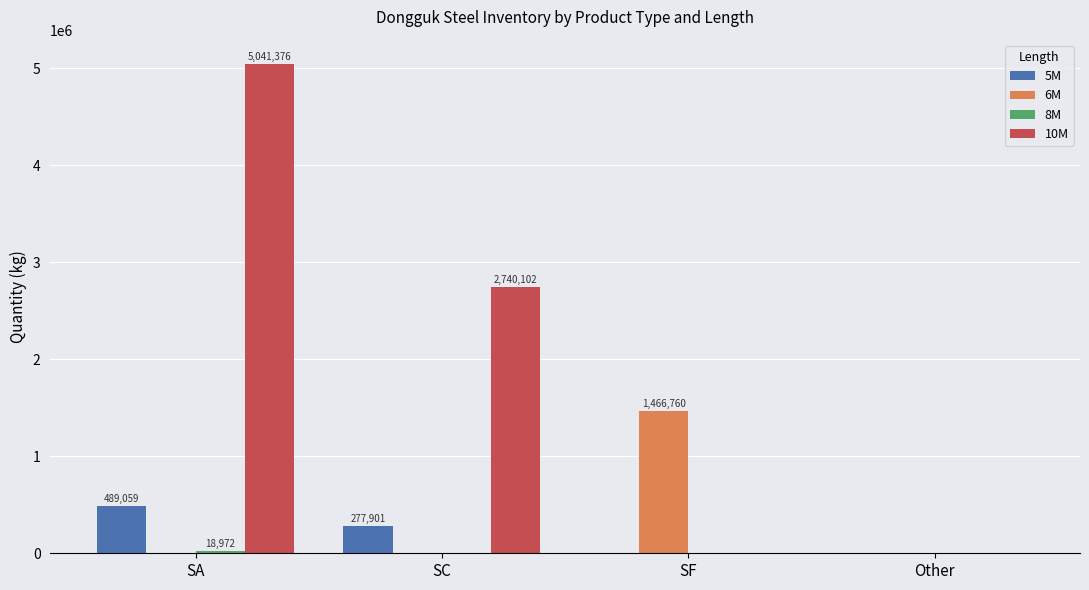

What is the sum of the 10M values at SF and SC?

2740102